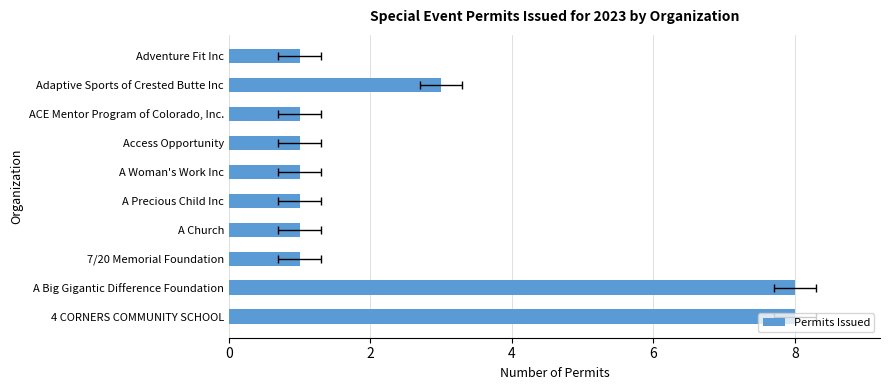

Does the chart contain stacked bars?

No